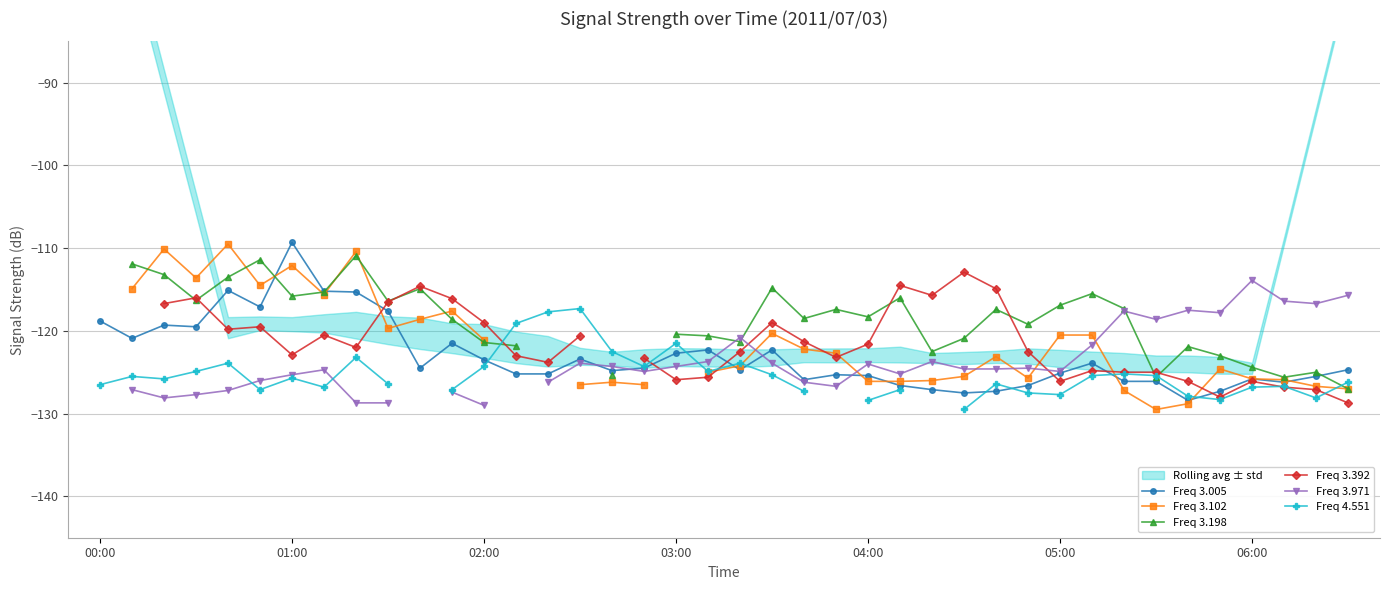

What is the lowest value of the Freq 3.005 series?

-128.4